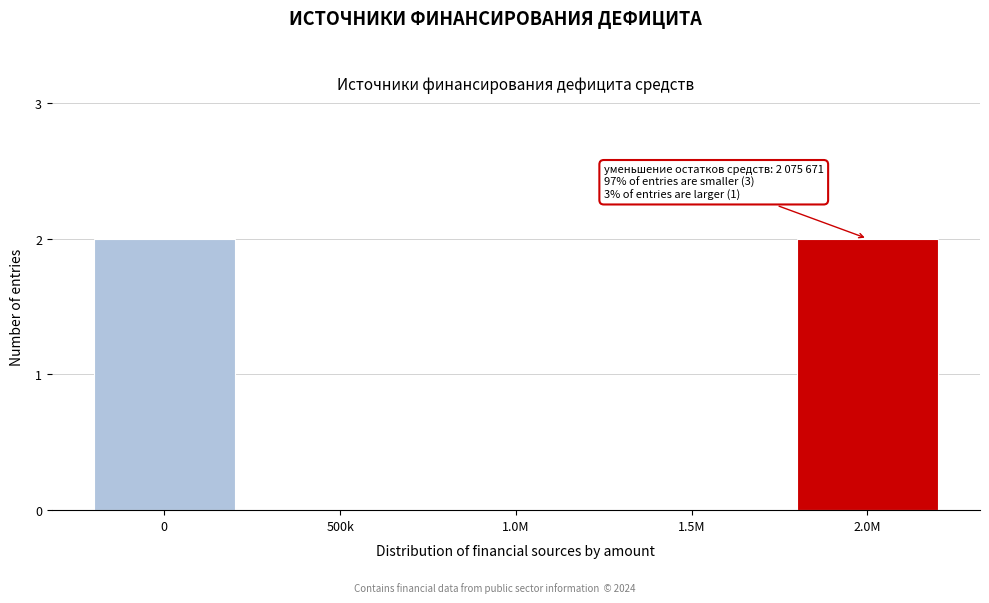

Reading left to right, extract all data points from this chart.

0=2	500k=0	1.0M=0	1.5M=0	2.0M=2